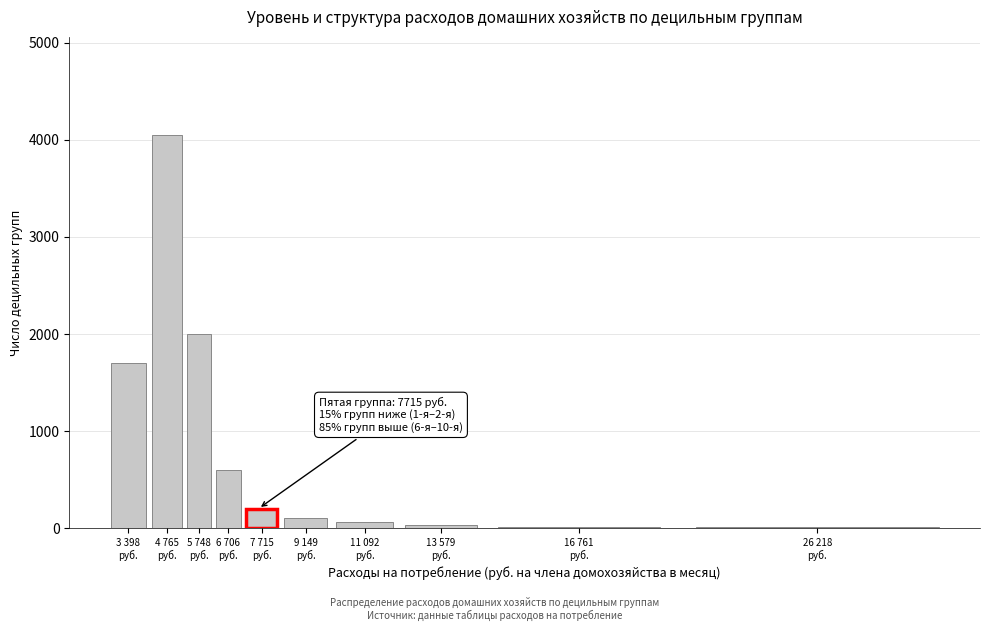

What is the sum of all values?

8765